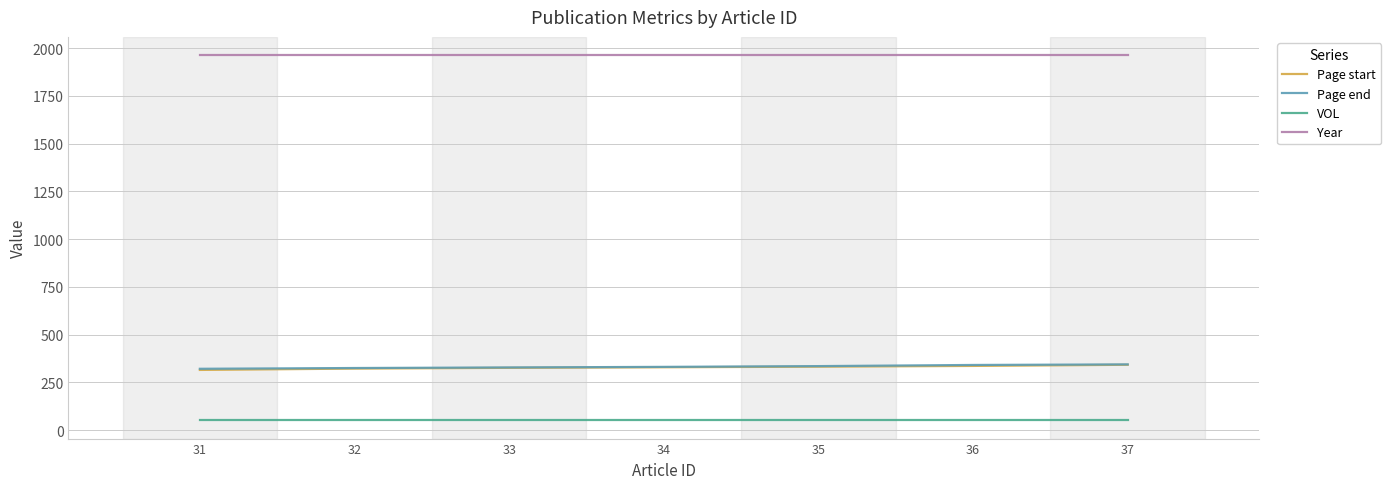

What is the sum of all Page end values?

2325